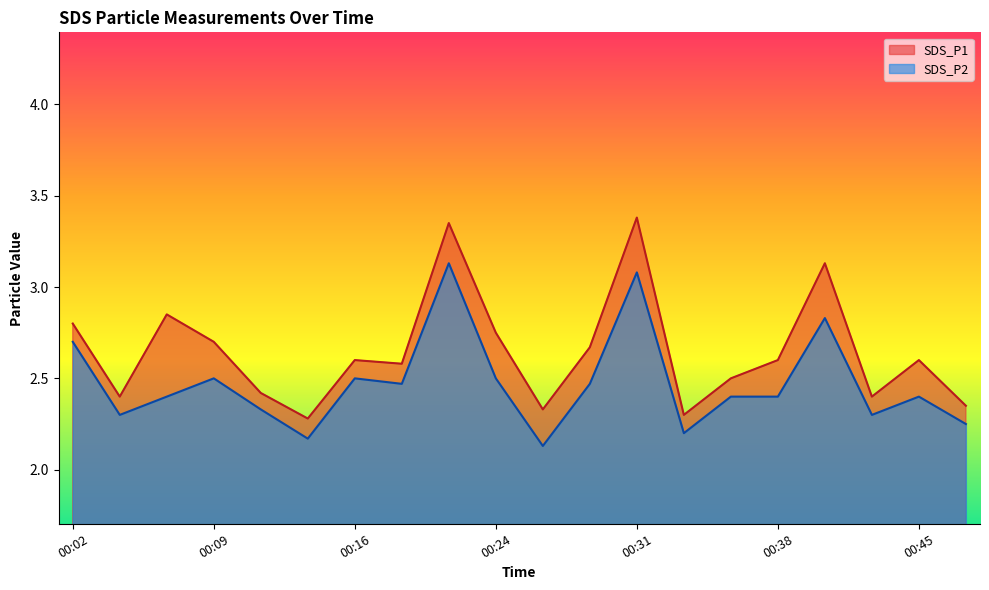

What is the value of the SDS_P2 point at the 6th from the left?

2.2